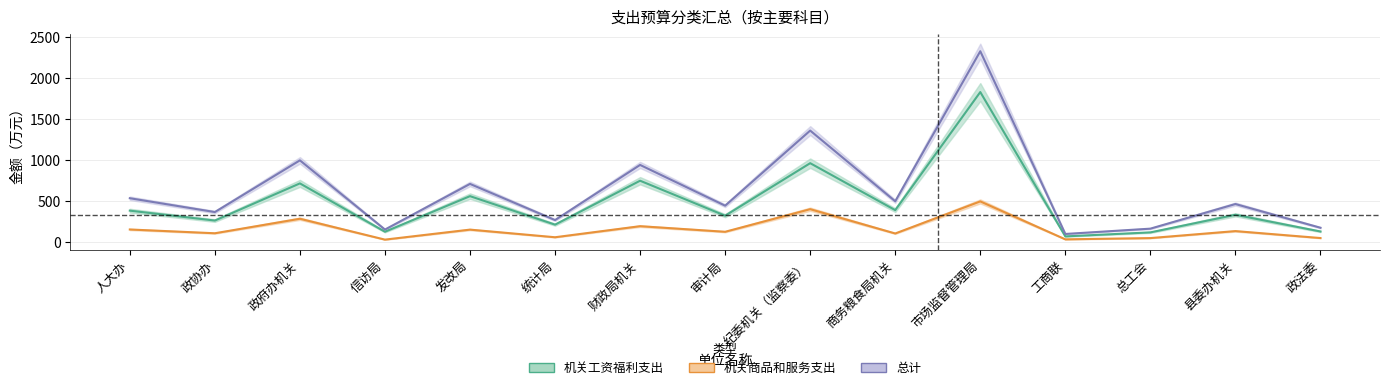

Reading left to right, list all the values displayed in this chart.

机关工资福利支出: 380.2	259.0	713.3	122.4	557.3	209.0	746.0	318.6	960.4	386.5	1830.0	65.5	114.5	329.5	125.3
机关商品和服务支出: 149.8	103.7	281.0	26.0	148.1	54.9	190.1	121.8	398.1	101.0	493.2	29.4	44.7	130.1	45.1
总计: 532.0	363.0	995.0	149.0	707.0	265.0	939.0	441.0	1359.0	495.0	2329.0	95.0	160.0	461.0	171.0